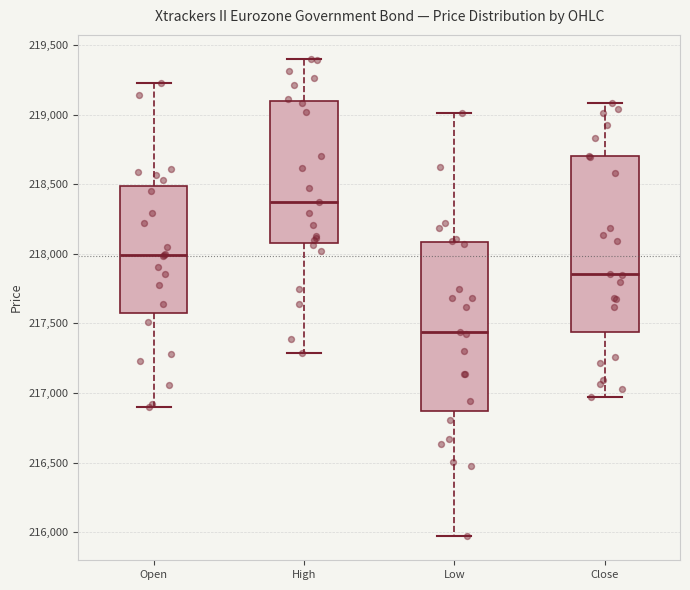

Reading left to right, read every box against the y-axis: the position of its median line, the range the box covers, and the ends of its whiskers. The values are not printed on the chart, so give them approximately, as read against the axis.

Open: median 218000, box 217550 to 218500, whiskers 216900 to 219250
High: median 218350, box 218100 to 219100, whiskers 217300 to 219400
Low: median 217450, box 216850 to 218100, whiskers 215950 to 219000
Close: median 217850, box 217450 to 218700, whiskers 216950 to 219100